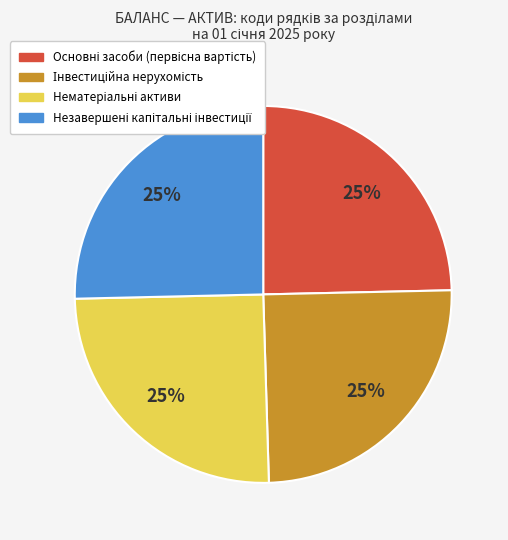

Is there any slice that represents more than half of the pie?

No